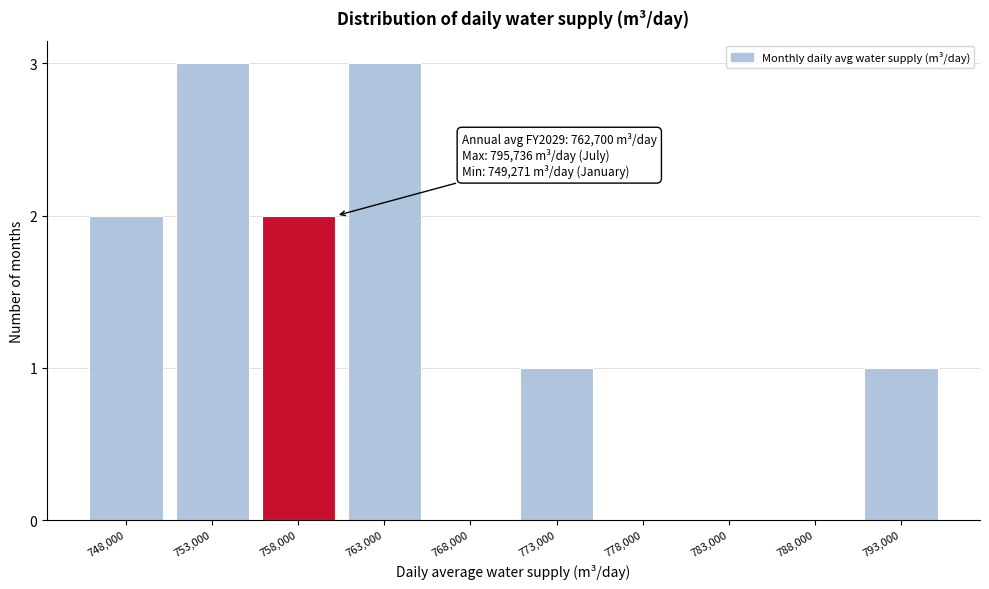

Reading left to right, what are all the values shown in this chart?

748,000=2	753,000=3	758,000=2	763,000=3	768,000=0	773,000=1	778,000=0	783,000=0	788,000=0	793,000=1